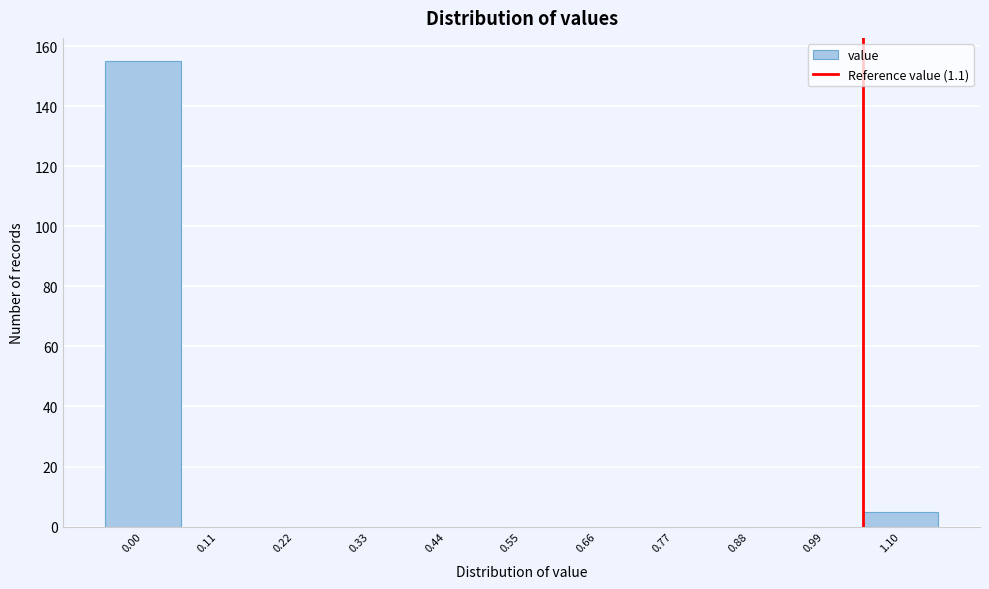

Reading left to right, transcribe all the data shown in this chart.

0.00=155	0.11=0	0.22=0	0.33=0	0.44=0	0.55=0	0.66=0	0.77=0	0.88=0	0.99=0	1.10=5